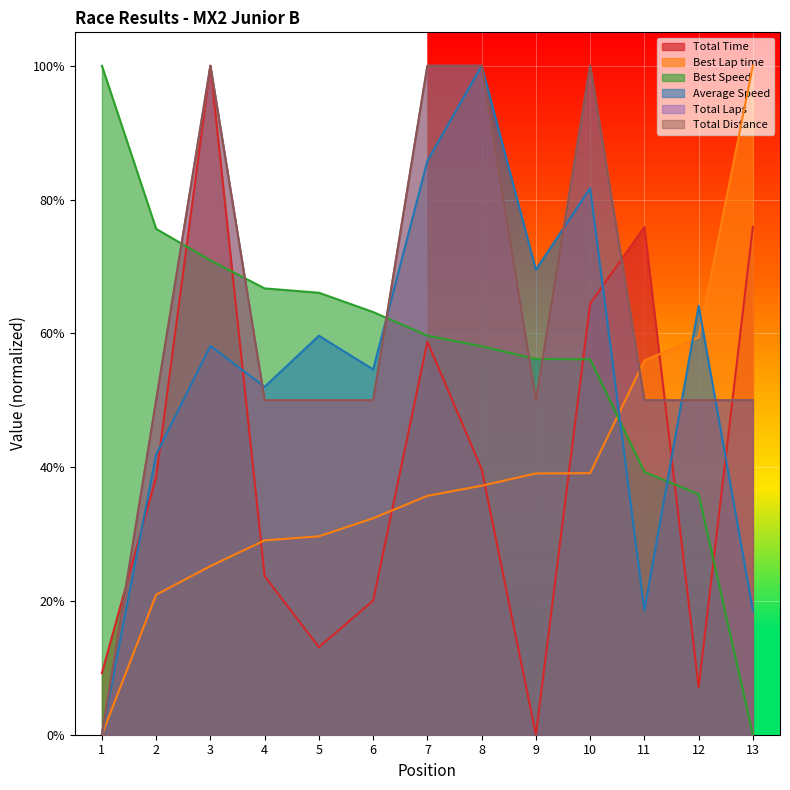

Reading left to right, list all the values displayed in this chart.

Total Time: 0.1	0.4	1.0	0.2	0.1	0.2	0.6	0.4	0.0	0.6	0.8	0.1	0.8
Best Lap time: 0.0	0.2	0.3	0.3	0.3	0.3	0.4	0.4	0.4	0.4	0.6	0.6	1.0
Best Speed: 1.0	0.8	0.7	0.7	0.7	0.6	0.6	0.6	0.6	0.6	0.4	0.4	0.0
Average Speed: 0.0	0.4	0.6	0.5	0.6	0.5	0.9	1.0	0.7	0.8	0.2	0.6	0.2
Total Laps: 0.0	0.5	1.0	0.5	0.5	0.5	1.0	1.0	0.5	1.0	0.5	0.5	0.5
Total Distance: 0.0	0.5	1.0	0.5	0.5	0.5	1.0	1.0	0.5	1.0	0.5	0.5	0.5